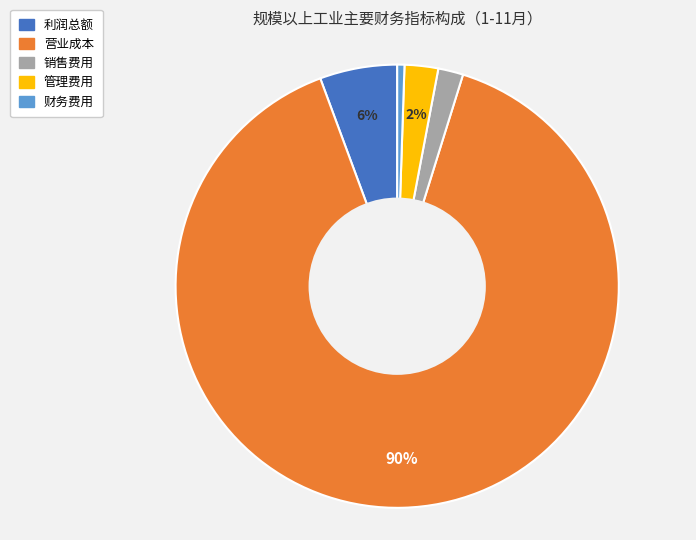

Between 利润总额 and 营业成本, which is larger?

营业成本